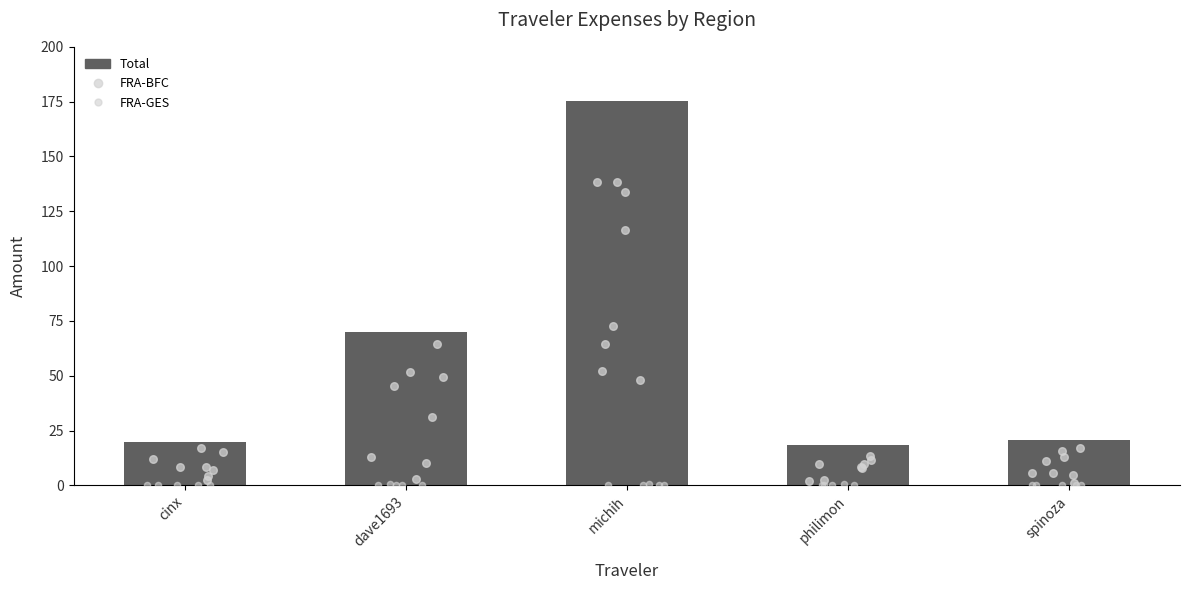

What is the change in value from michih to spinoza?

-154.3